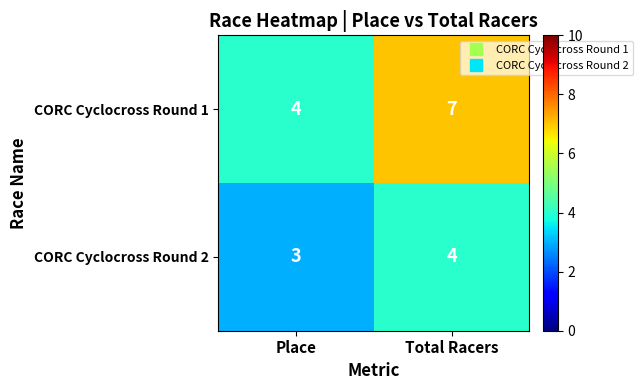

The value of CORC Cyclocross Round 2 at Total Racers is 1. True or false?

False